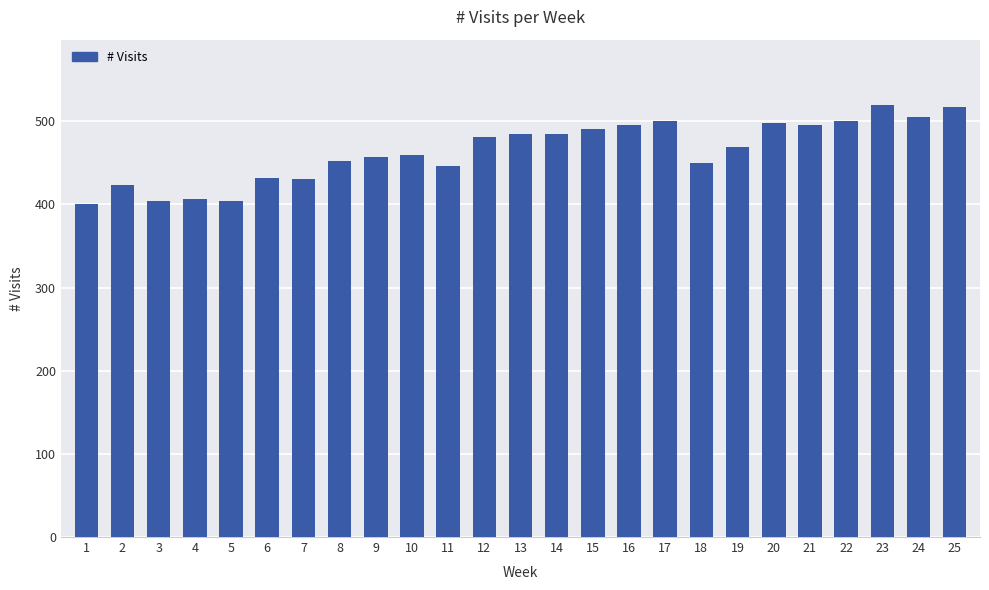

How many distinct data groups are displayed?

1